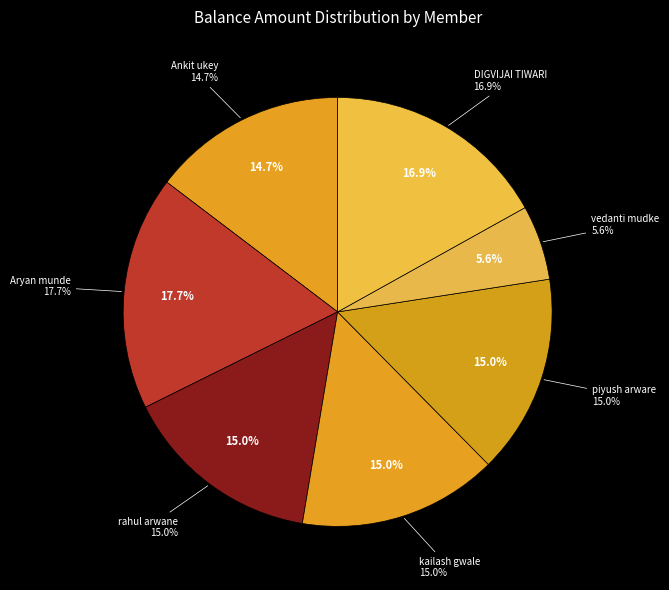

To the nearest percent, what is the combined percentage of DIGVIJAI TIWARI and vedanti mudke?

23%